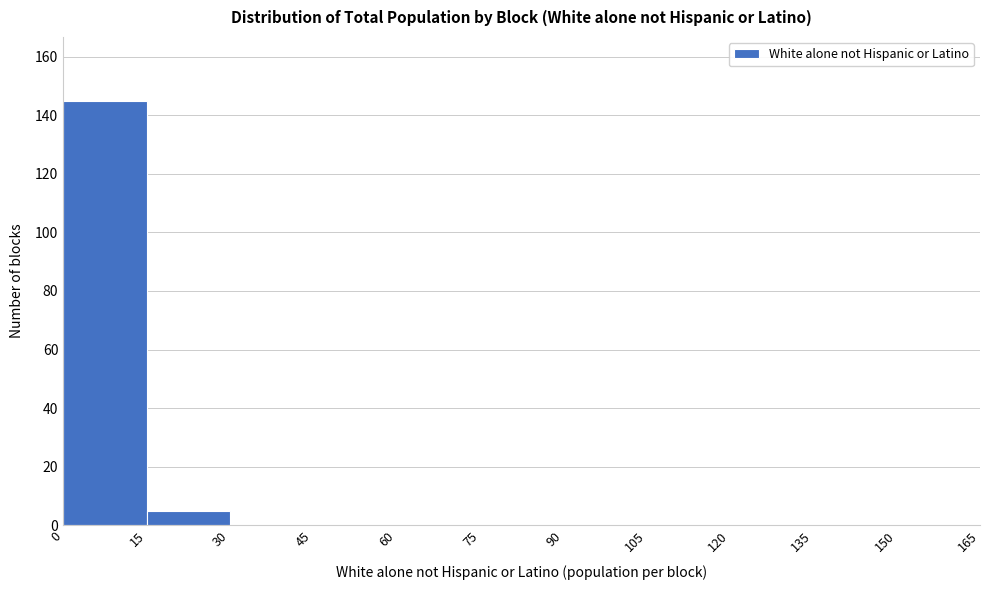

How tall is the bar that spans 0 to 15 on the x-axis? The values are not printed on the chart, so give them approximately, as read against the axis.

146